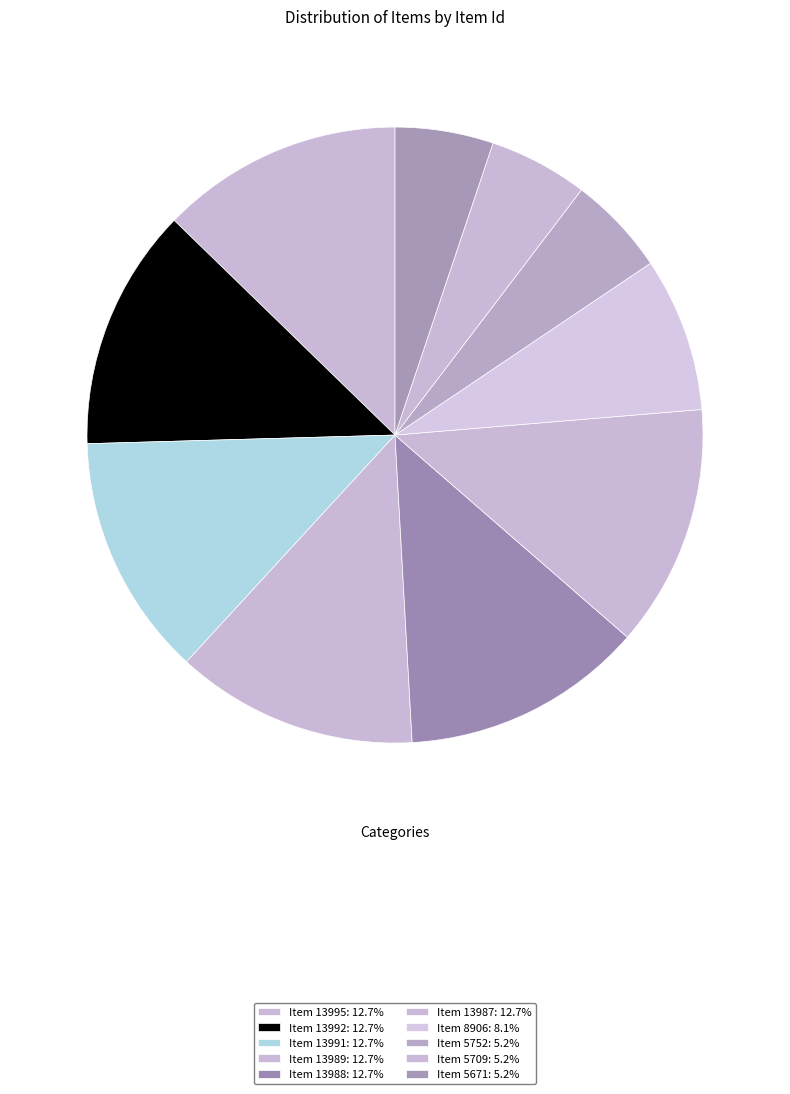

What percentage is the Item 13992 slice, to the nearest percent?

13%